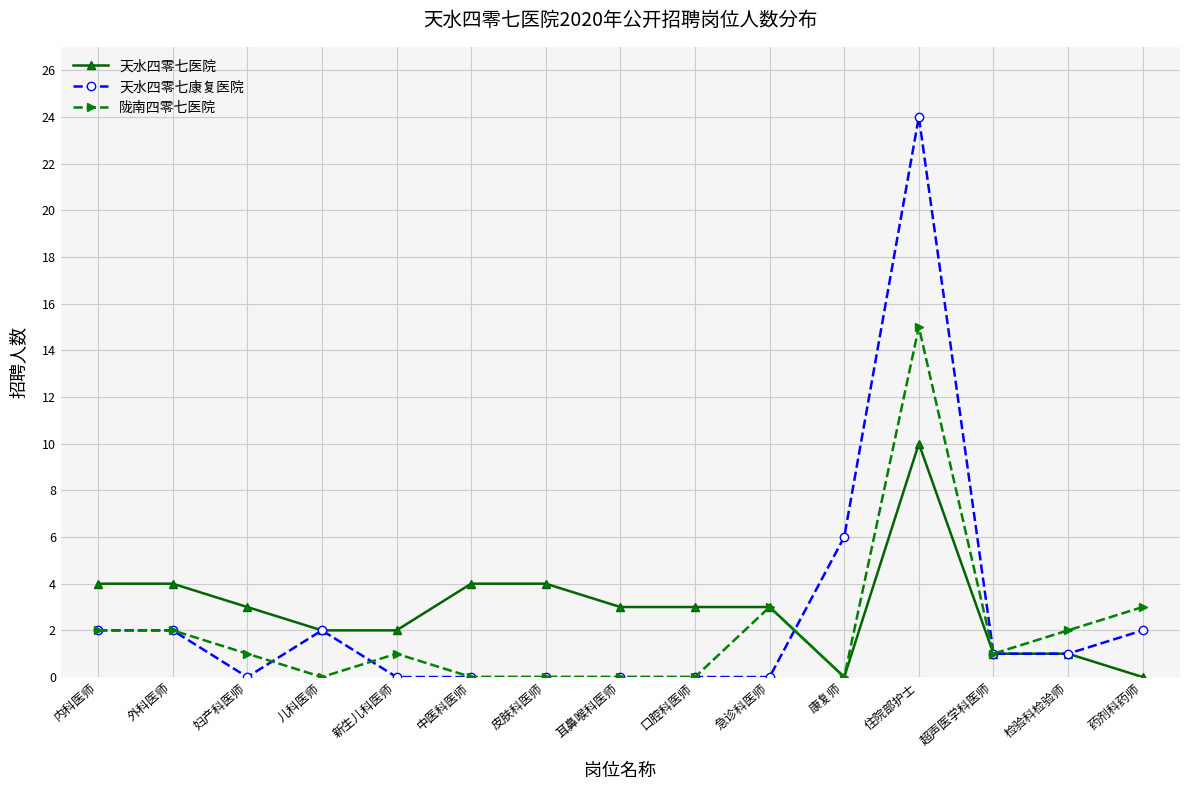

The value of 天水四零七康复医院 at 检验科检验师 is 1. True or false?

True